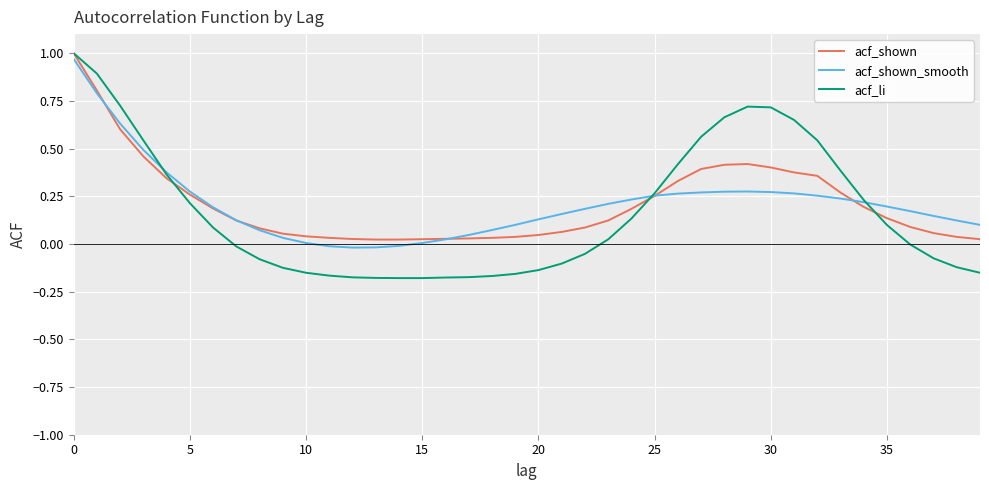

Which series has the largest range (max minus min)?

acf_li